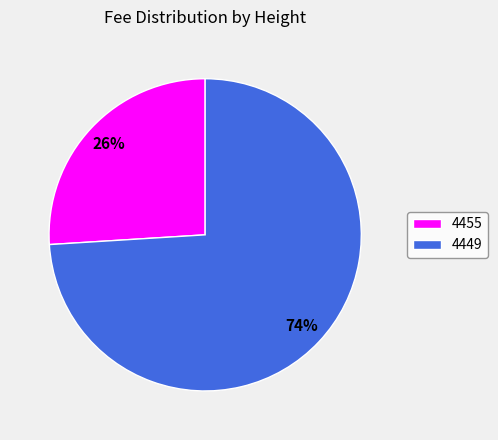

Between 4449 and 4455, which is larger?

4449